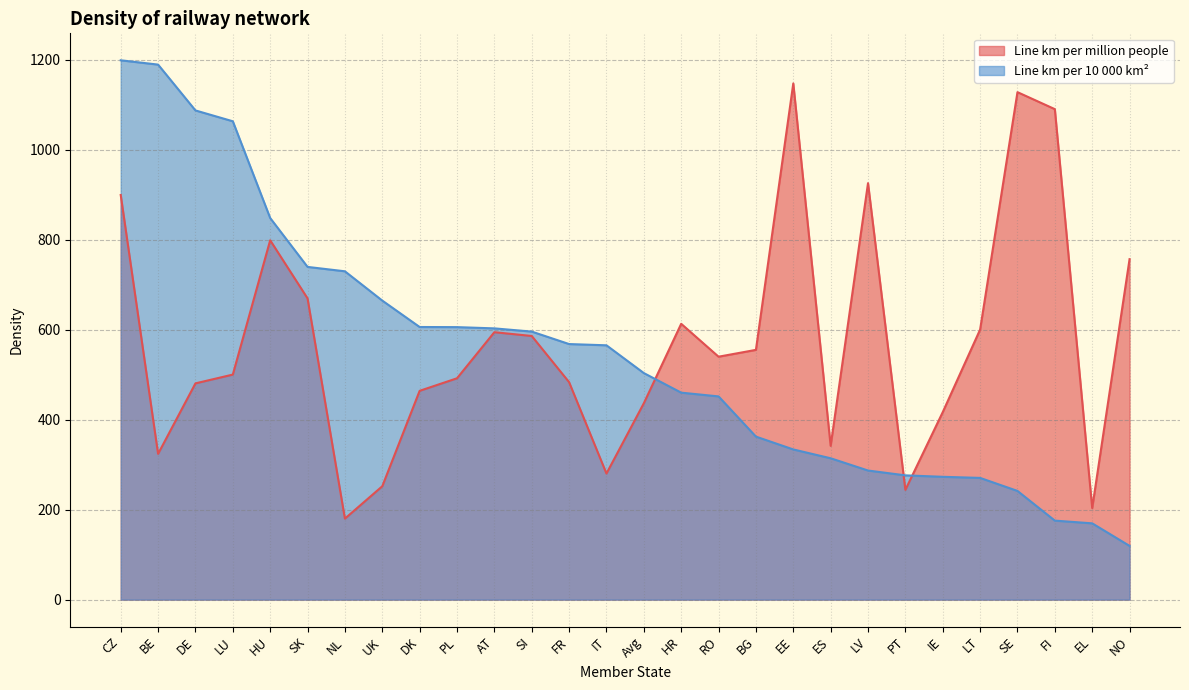

Rank the categories by Line km per million people value from lowest to highest.

NL, EL, PT, UK, IT, BE, ES, IE, Avg, DK, DE, FR, PL, LU, RO, BG, SI, AT, LT, HR, SK, NO, HU, CZ, LV, FI, SE, EE